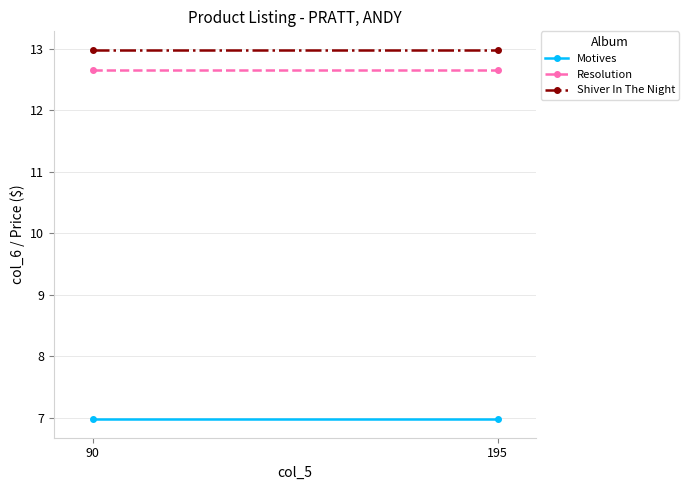

Which series has the largest range (max minus min)?

Motives